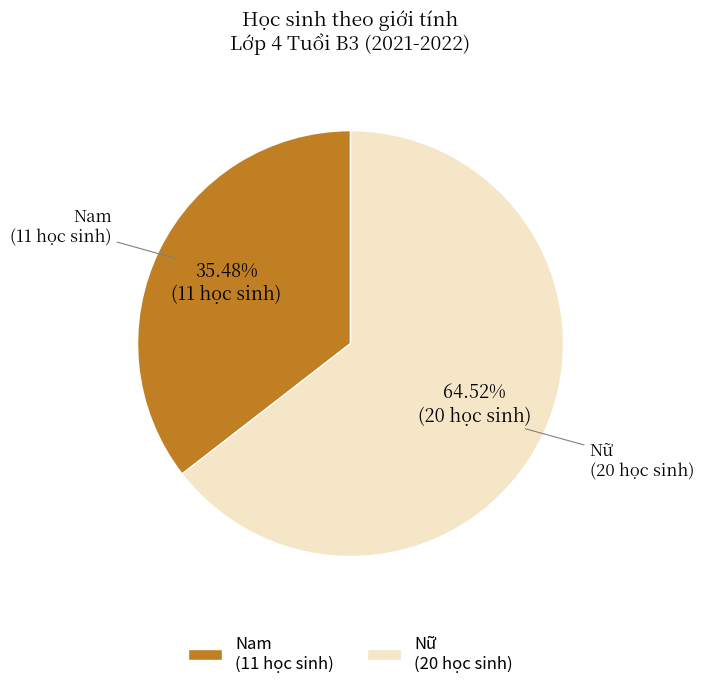

Which category has the smallest portion of the pie?

Nam